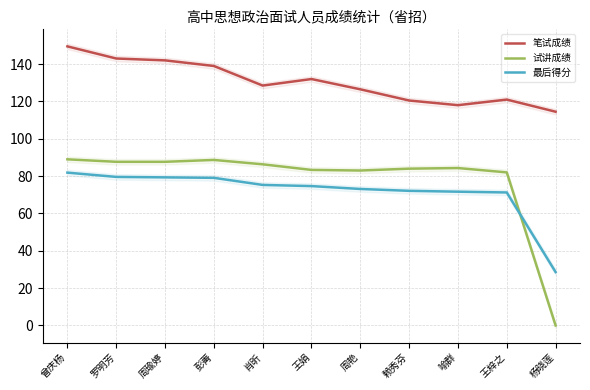

True or false: 试讲成绩 has more than 2 interior local peaks.

False